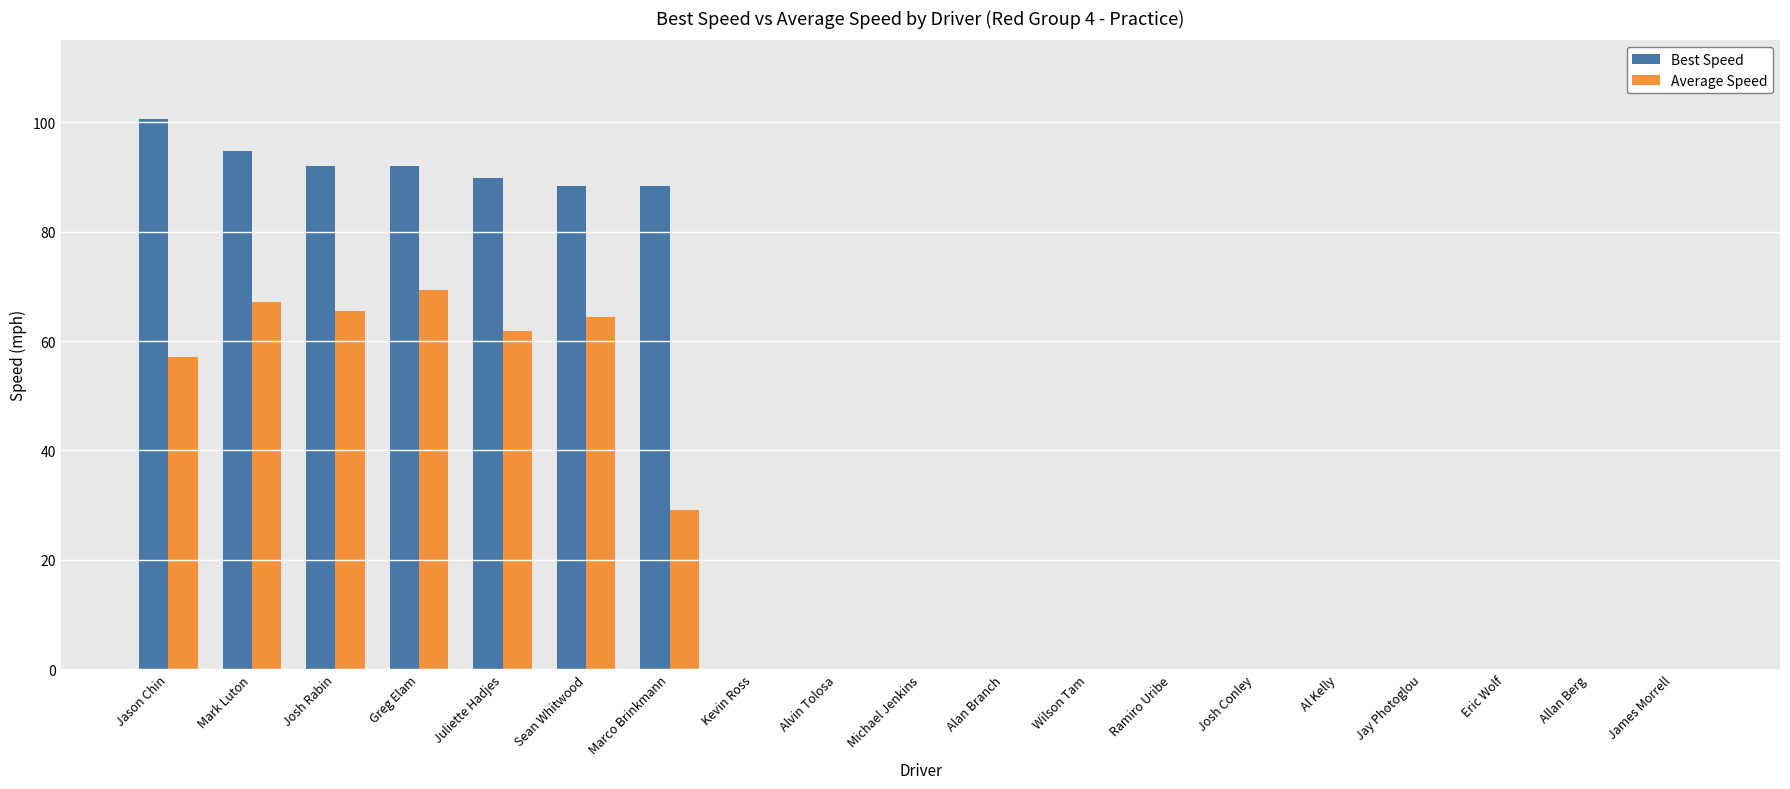

What is the maximum value shown in the chart?

100.6